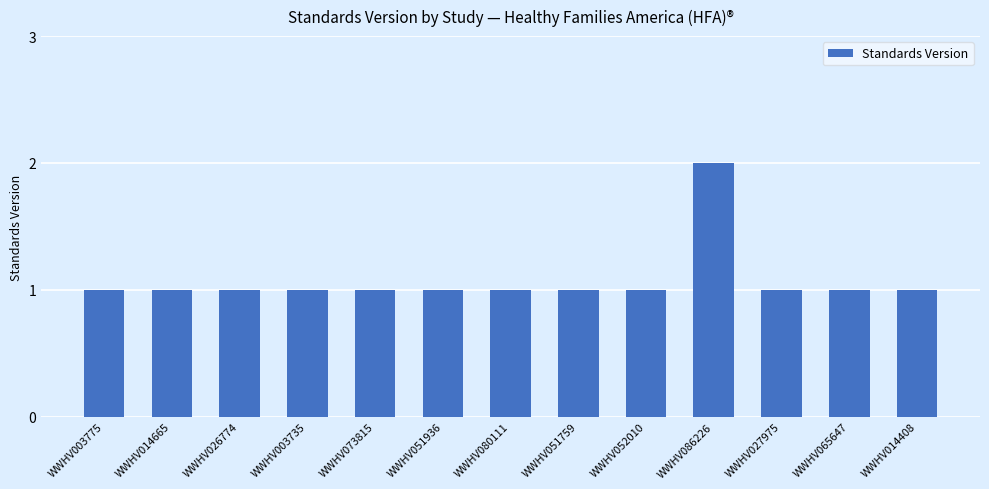

Reading left to right, transcribe all the data shown in this chart.

1	1	1	1	1	1	1	1	1	2	1	1	1